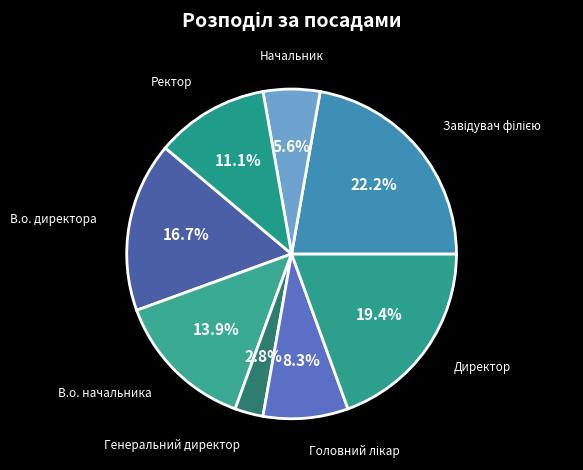

Approximately how many times larger is the value at Генеральний директор compared to Начальник?

0.5